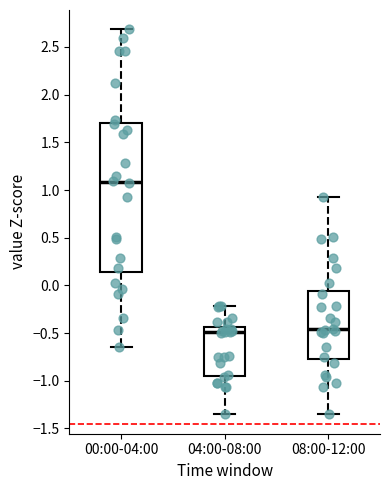

Which box's median line is the highest?

00:00-04:00